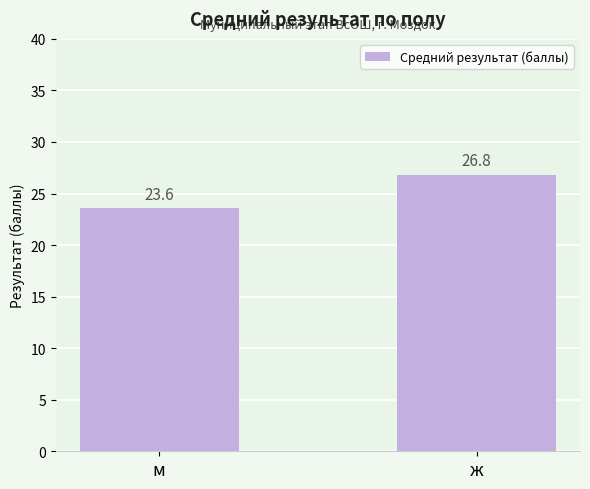

Approximately how many times larger is the value at ж compared to м?

1.1